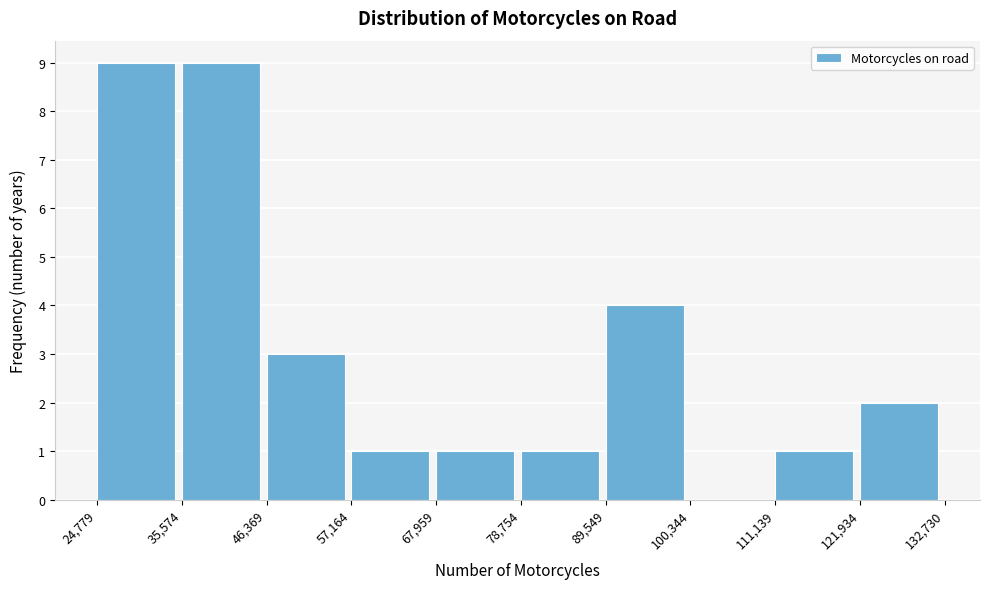

What is the height of the bar covering 35,574 to 46,369 on the x-axis? The values are not printed on the chart, so give them approximately, as read against the axis.

9